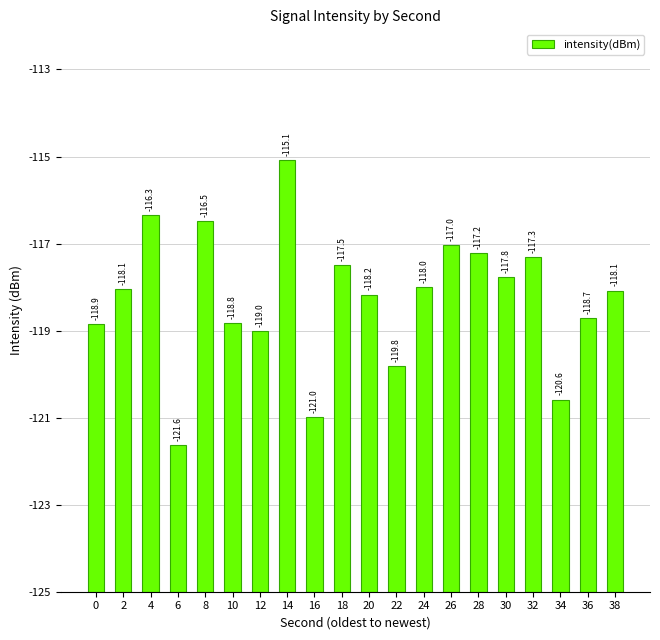

How many data points are less than 6?

5